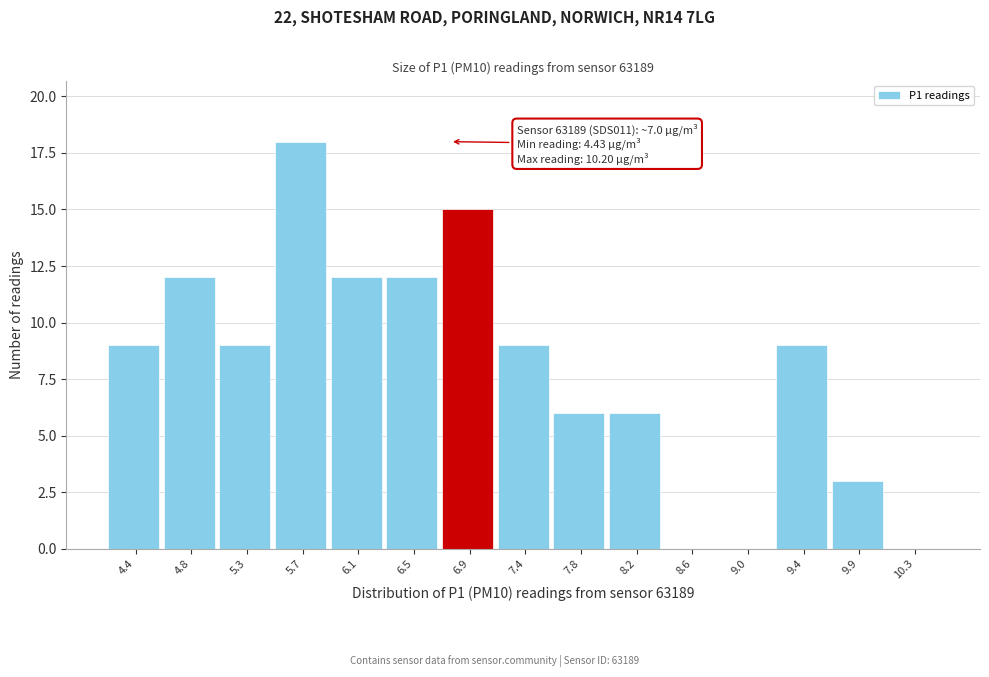

Reading left to right, transcribe all the data shown in this chart.

4.4=9	4.8=12	5.3=9	5.7=18	6.1=12	6.5=12	6.9=15	7.4=9	7.8=6	8.2=6	8.6=0	9.0=0	9.4=9	9.9=3	10.3=0